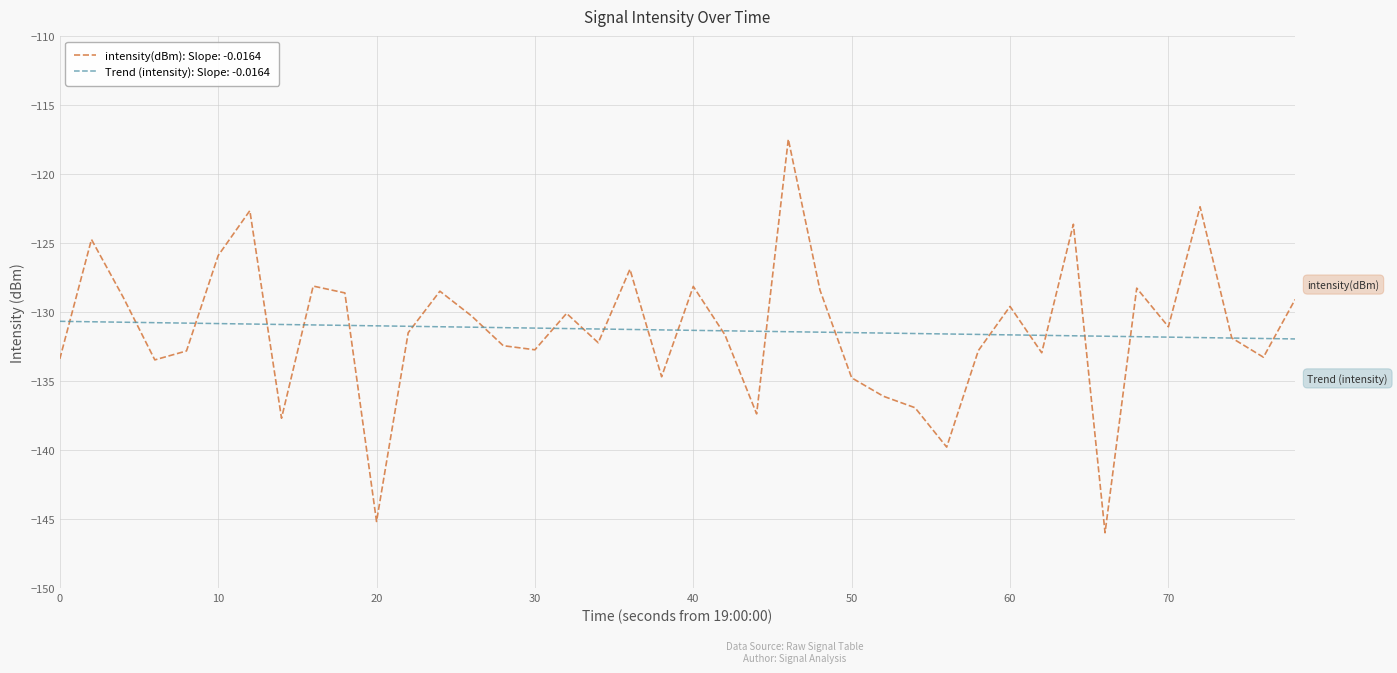

What is the minimum value for intensity(dBm): Slope: -0.0164?

-146.0